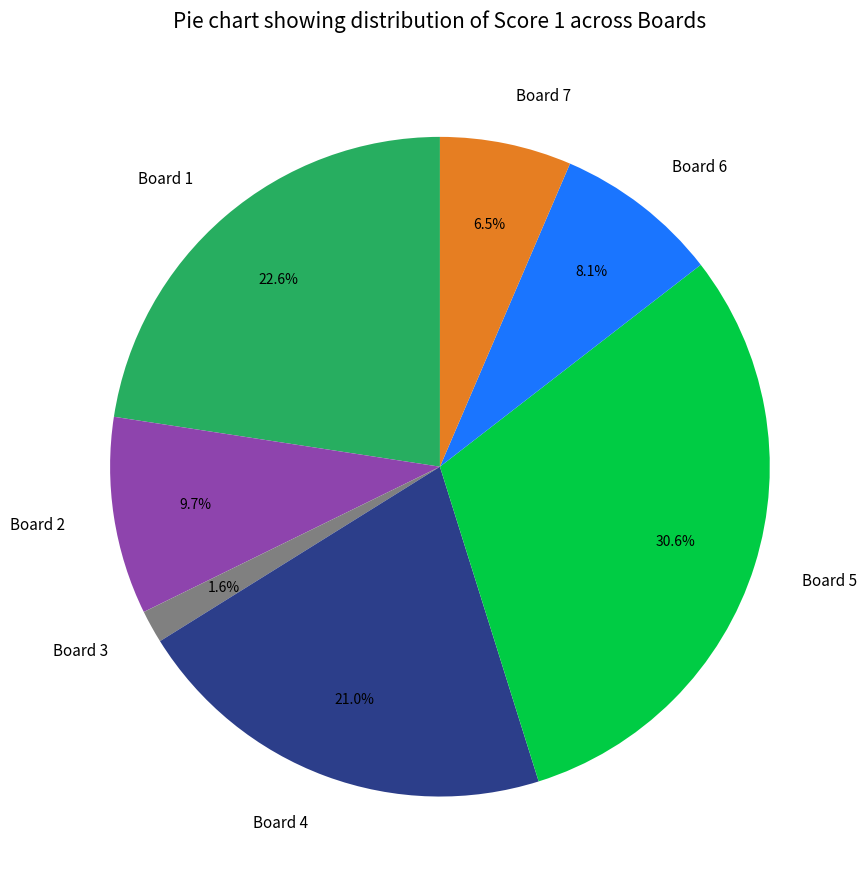

Count the number of slices in the pie.

7